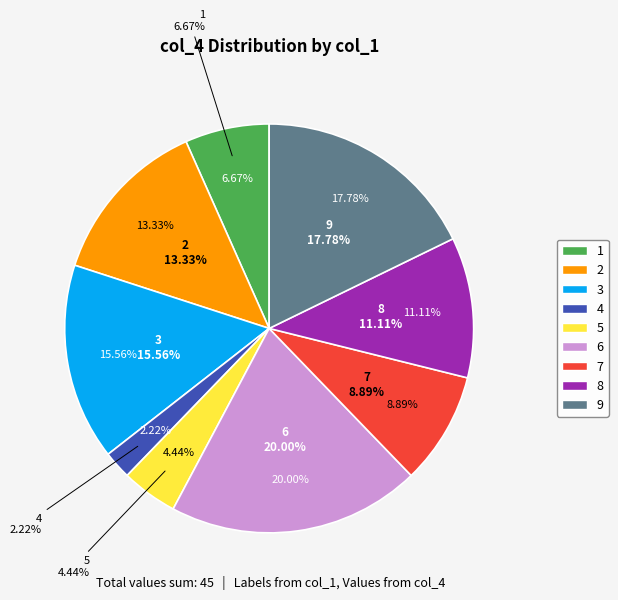

Does any single category account for the majority?

No